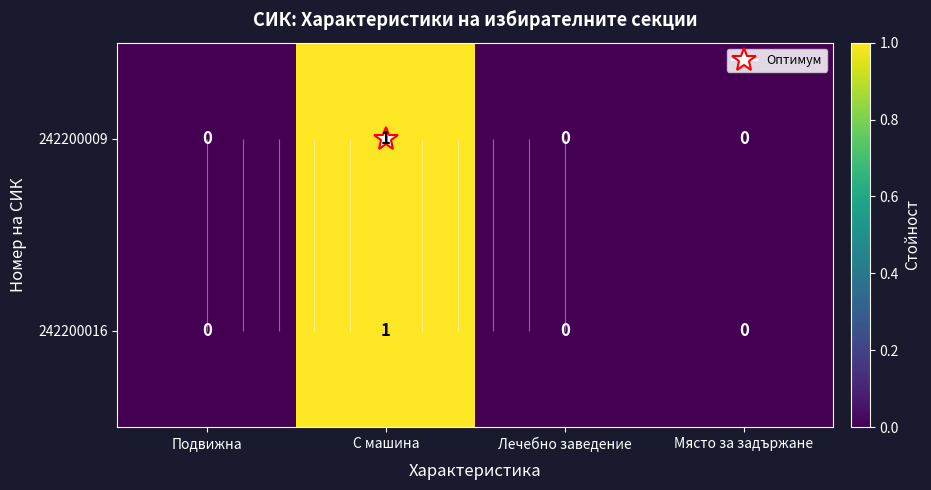

Is the value of 242200009 at С машина greater than the value of 242200016 at Подвижна?

Yes